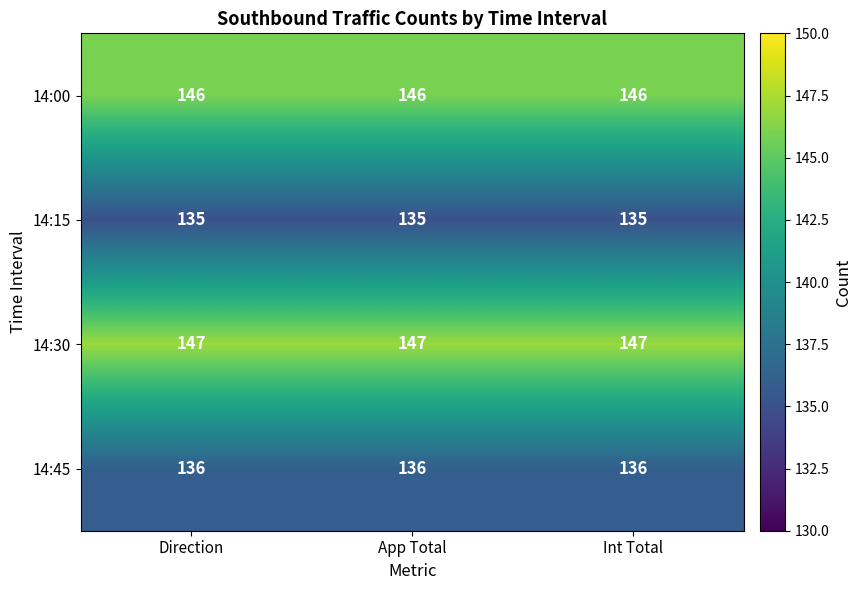

What is the sum of the 14:45 values at App Total and Direction?

272